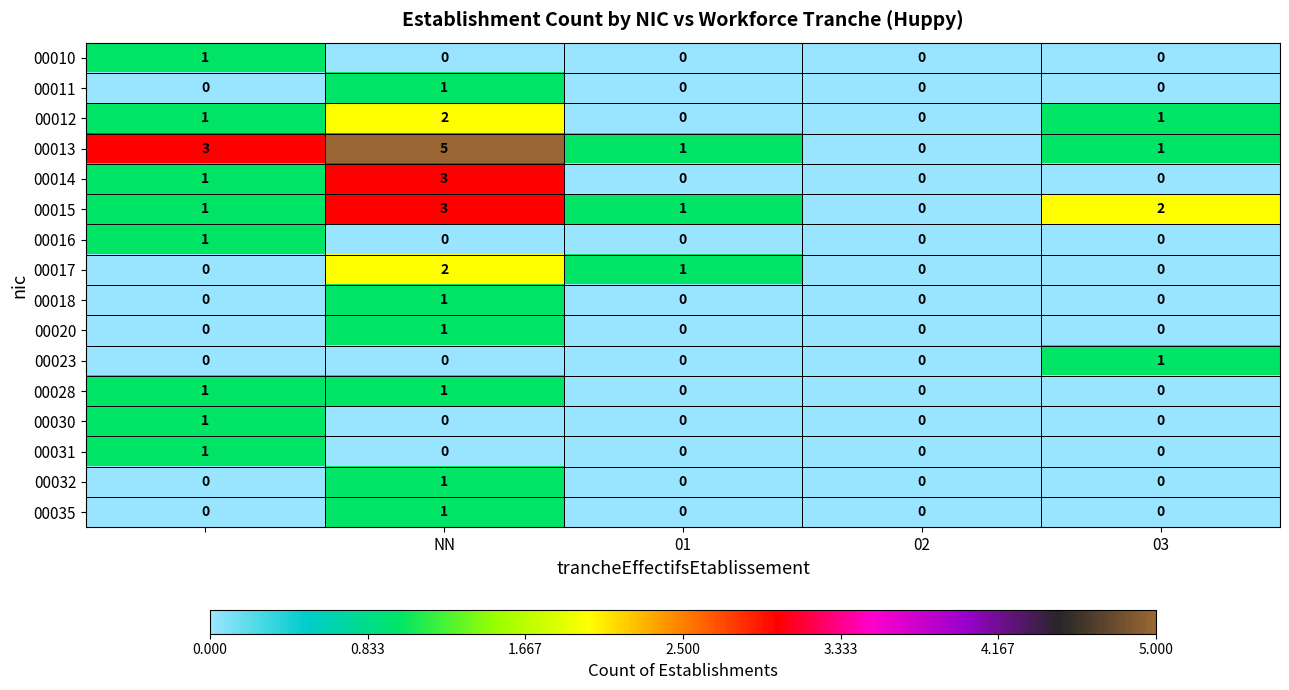

Which series has the widest spread of values?

00013